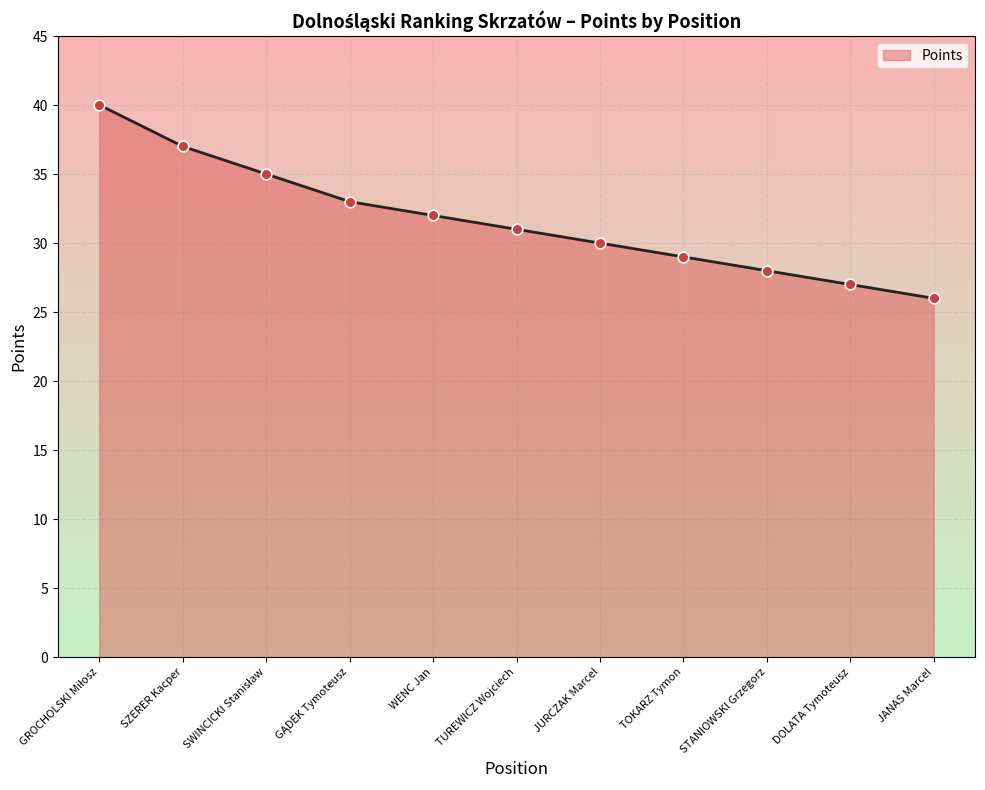

Which has a higher value, GĄDEK Tymoteusz or SWINCICKI Stanisław?

SWINCICKI Stanisław